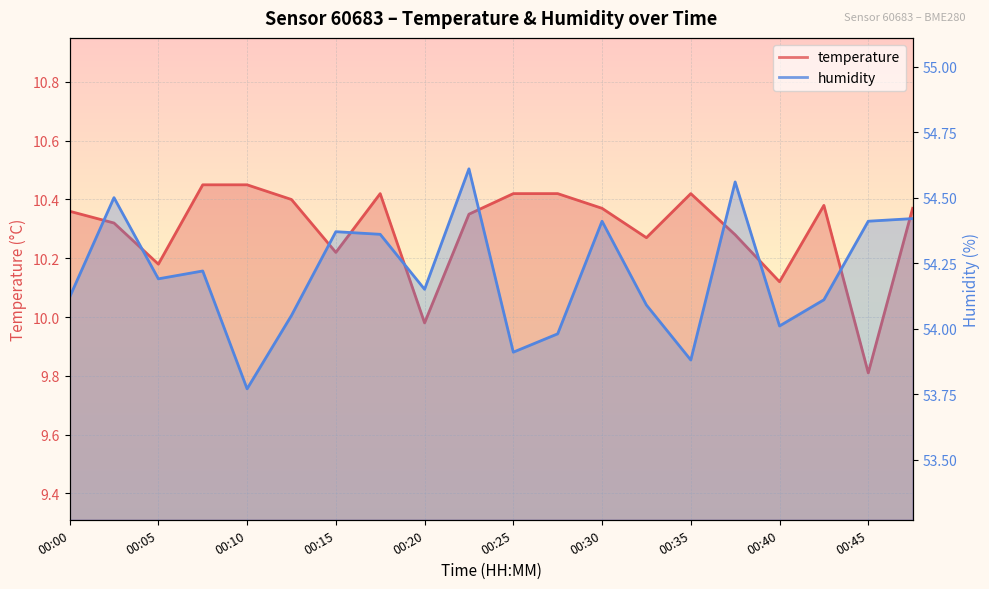

How many interior local valleys does the humidity series have?

6